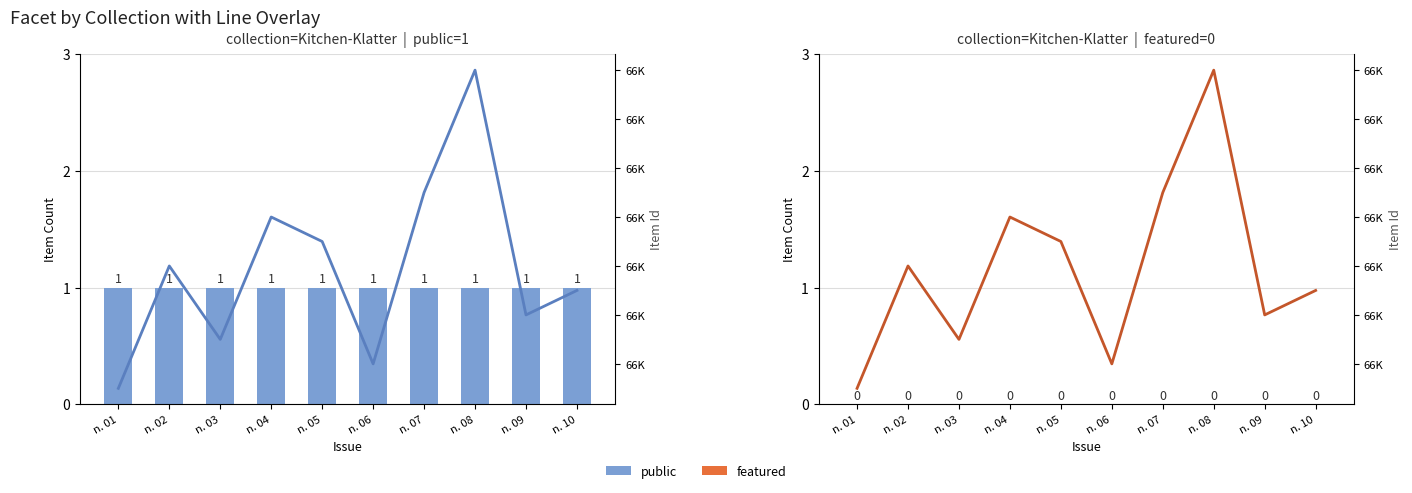

Which category has the lowest value across all series?

n. 01